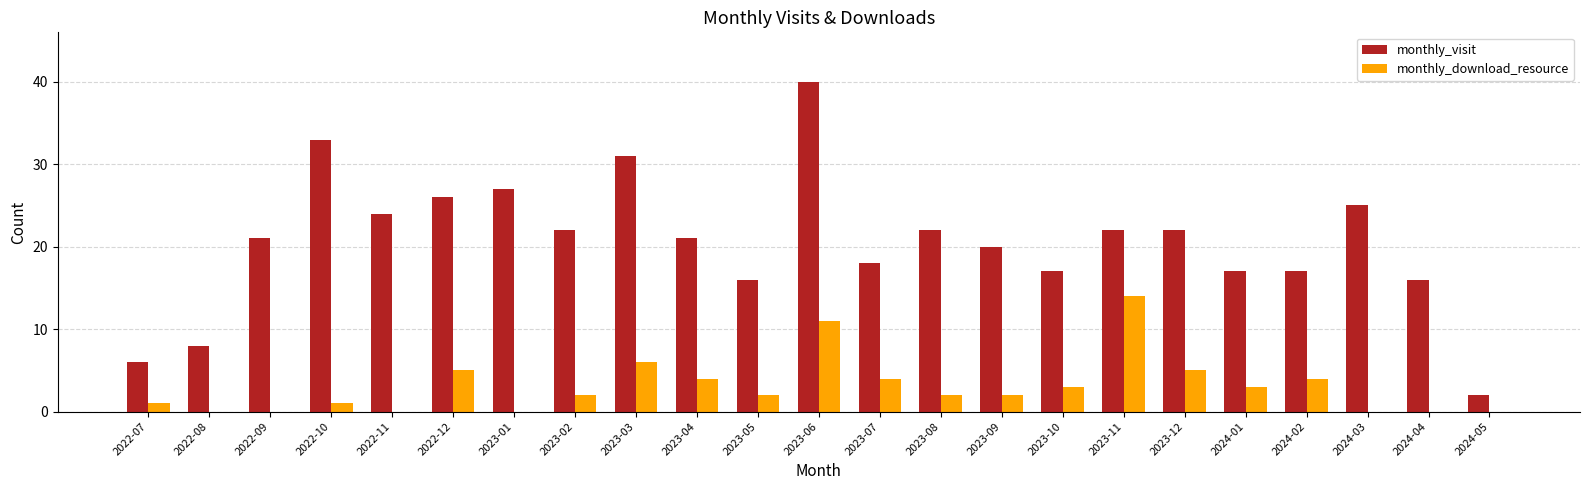

What is the maximum value shown in the chart?

40